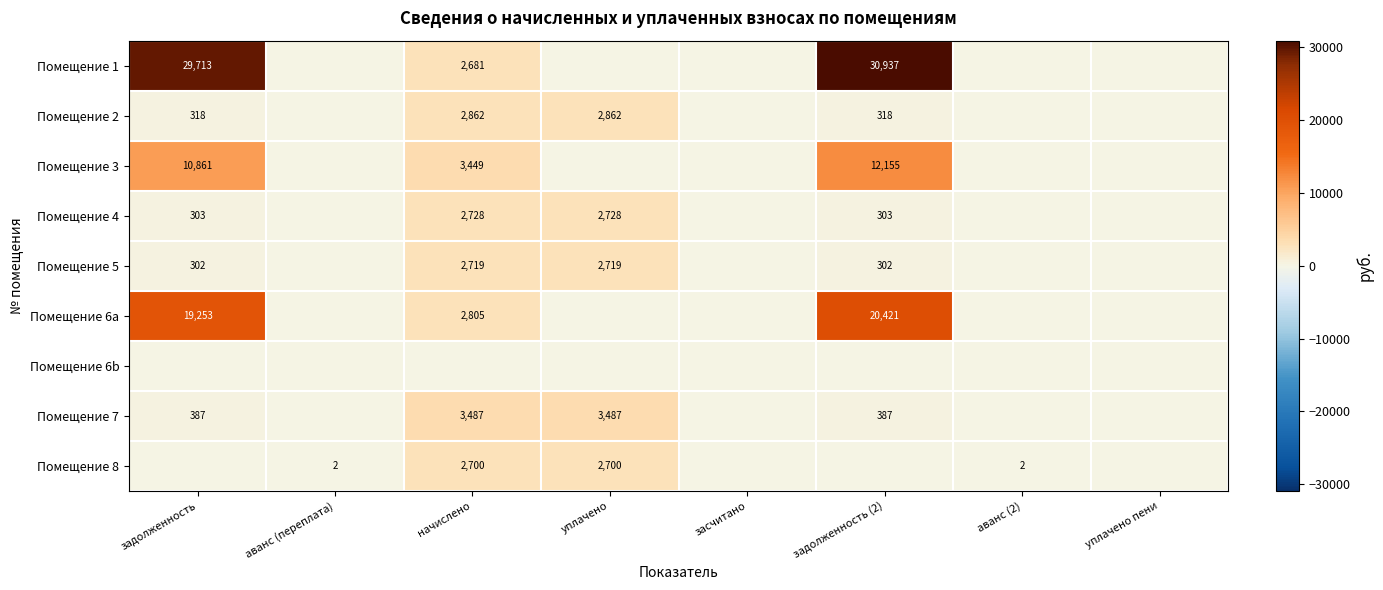

True or false: Помещение 4 has a value of 524 at задолженность (2).

False